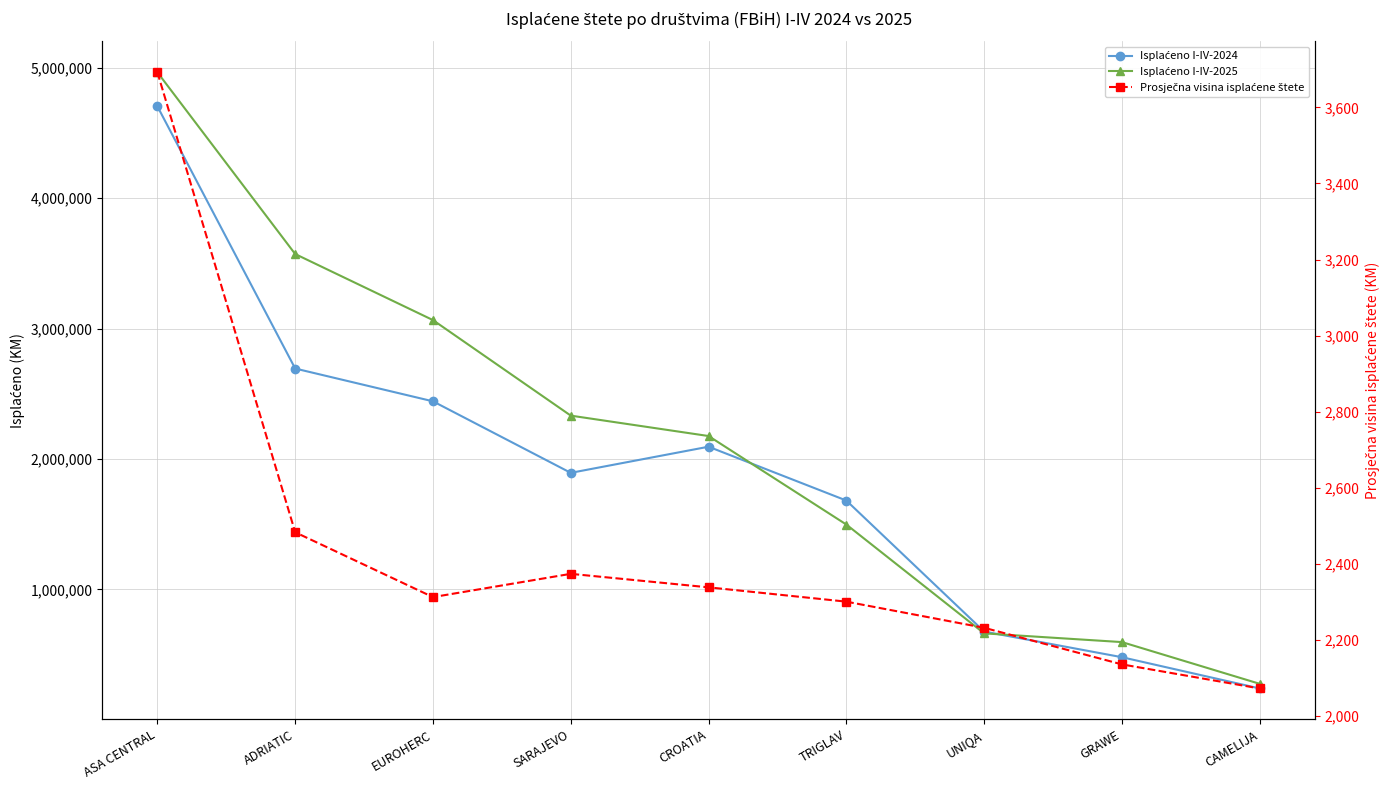

What is the difference between the Isplaćeno I-IV-2025 values at CAMELIJA and ASA CENTRAL?

4690868.0